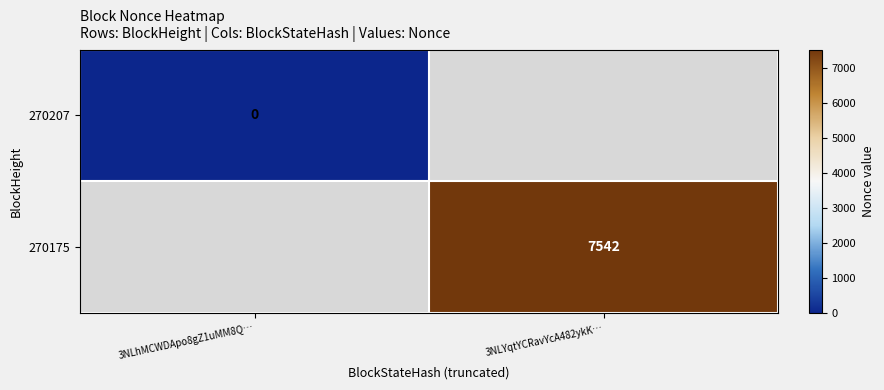

The 270175 series shows 7542 at 3NLYqtYCRavYcA482ykK…. True or false?

True